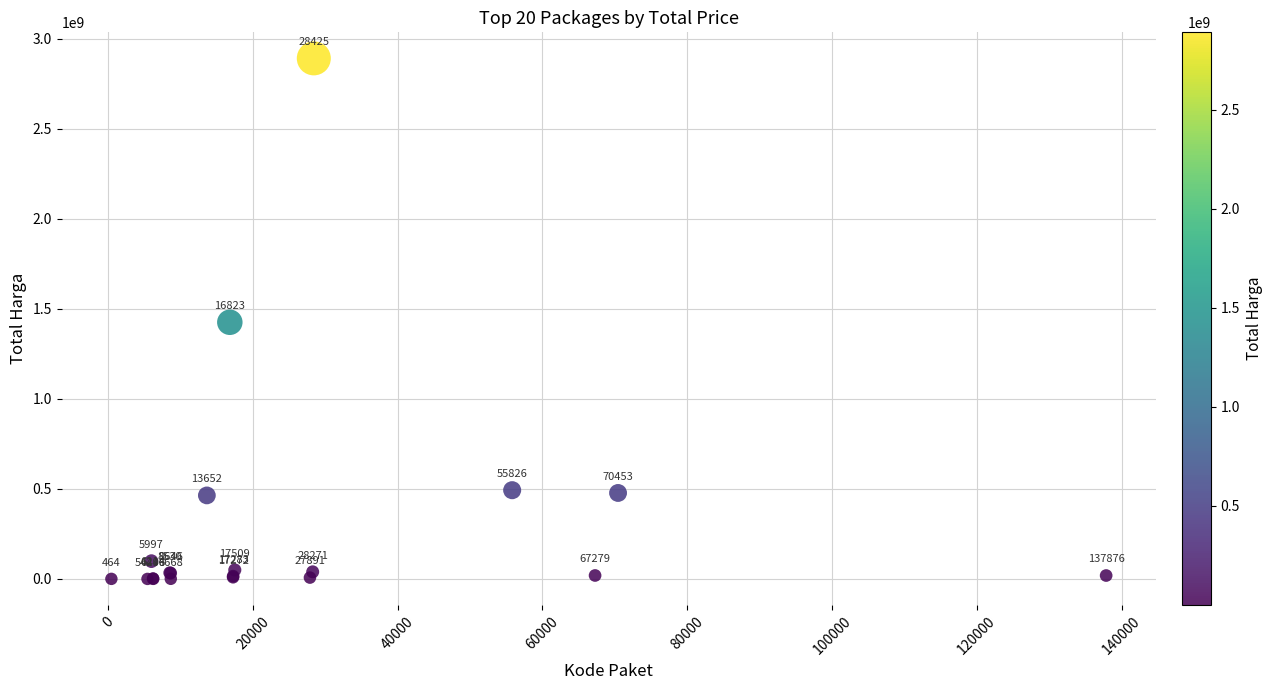

What Y value in the scatter plot is closest to 1446100000?

1425867900